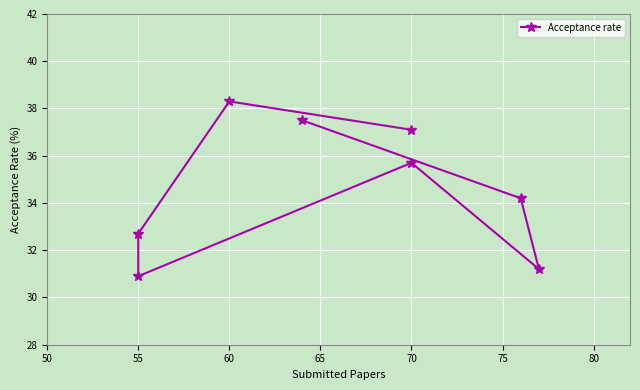

How many series are shown in this chart?

1